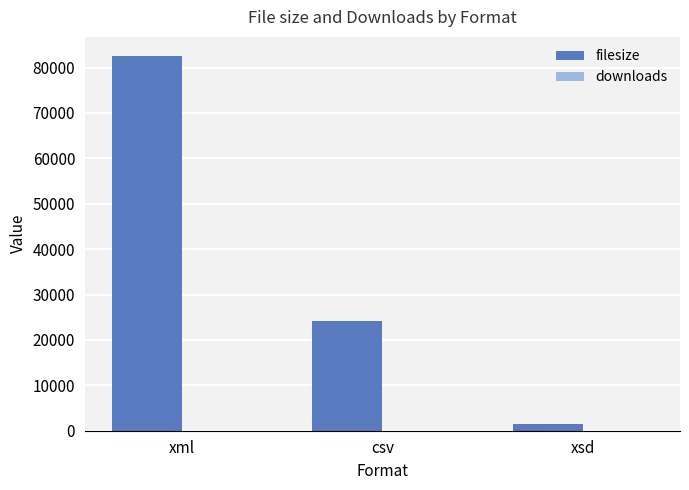

Which category has the highest value across all series?

xml